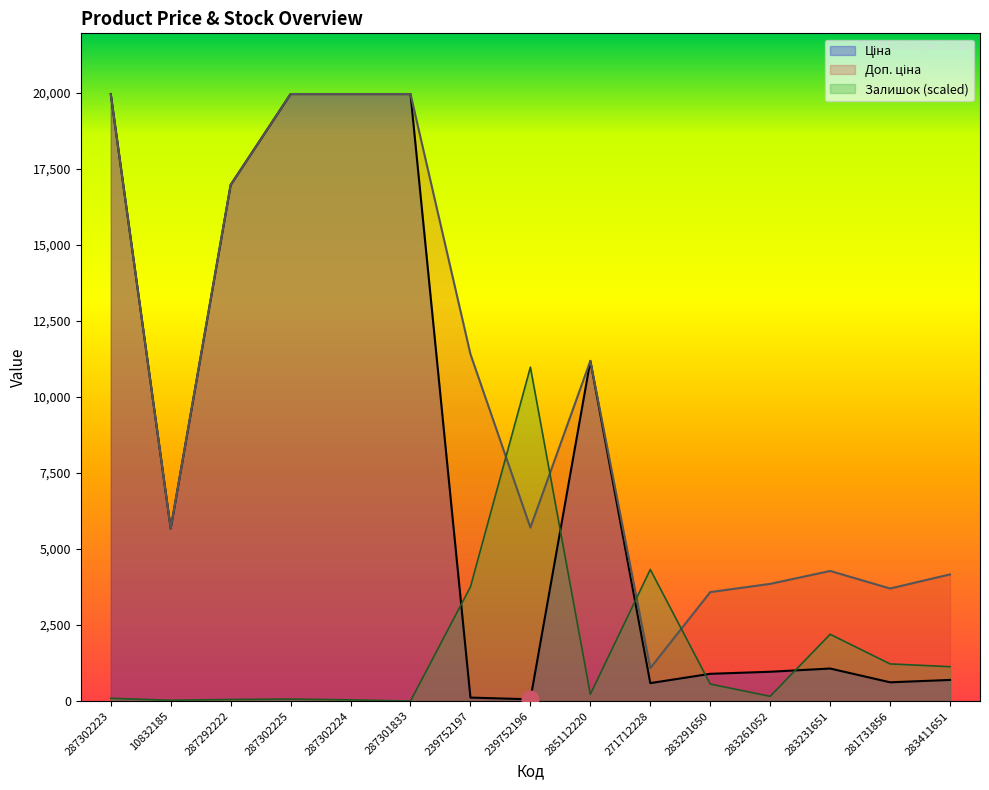

What position from the left is 287302223?

1